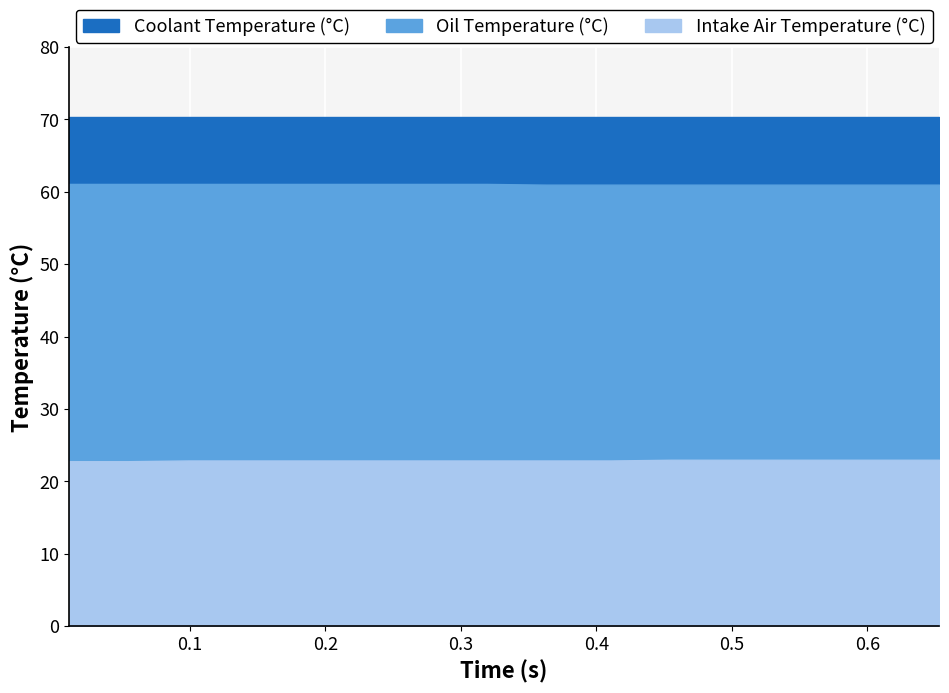

What is the value of the Intake Air Temperature (°C) point at the 12th from the left?

23.0